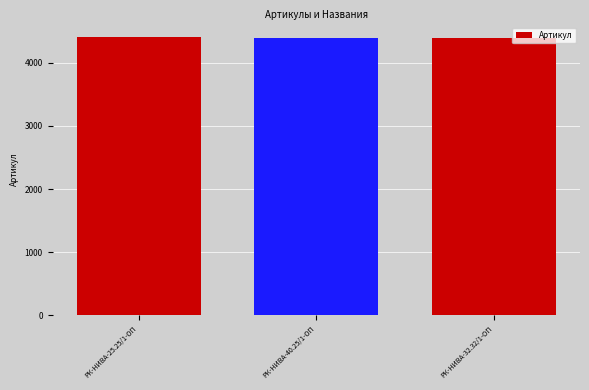

What is the ratio of the value at РК-НИВА-32.32/1-ОП to the value at РК-НИВА-40.25/1-ОП?

1.0